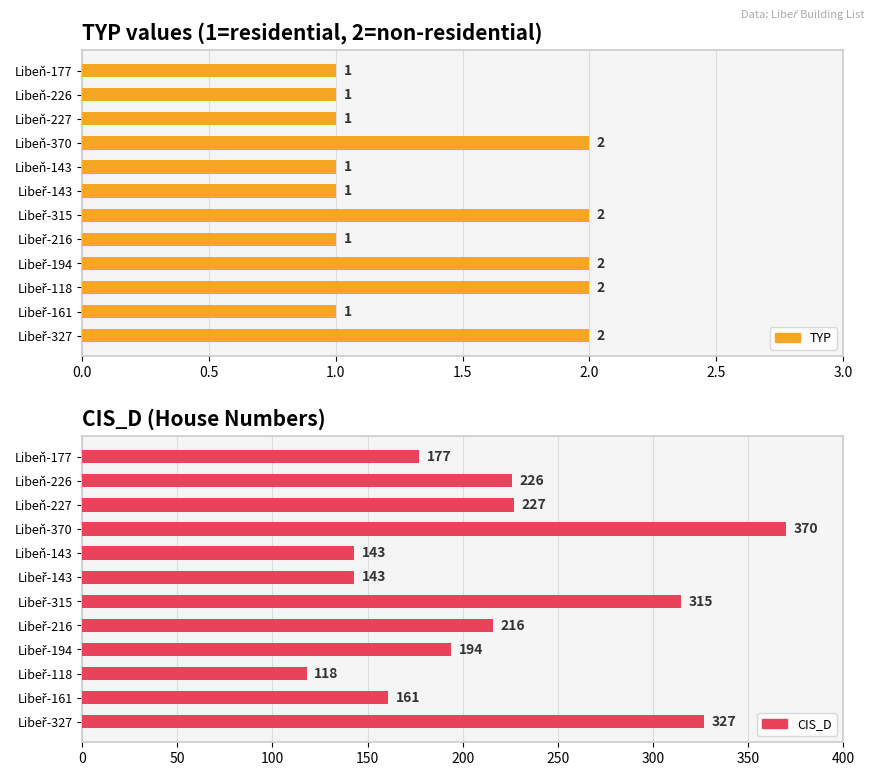

Rank the series by their average value, from highest to lowest.

CIS_D, TYP